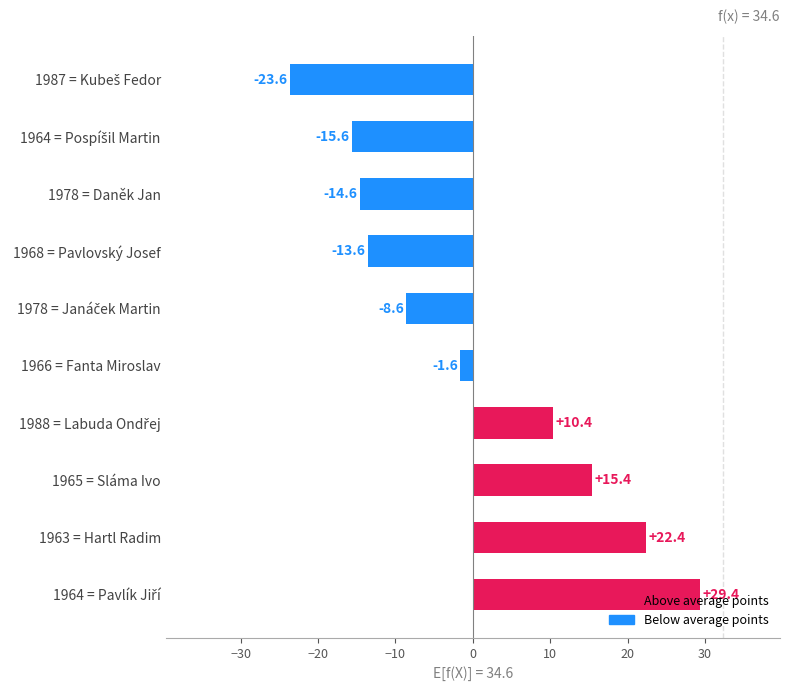

What is the change in value from 1978 = Daněk Jan to 1968 = Pavlovský Josef?

+1.0